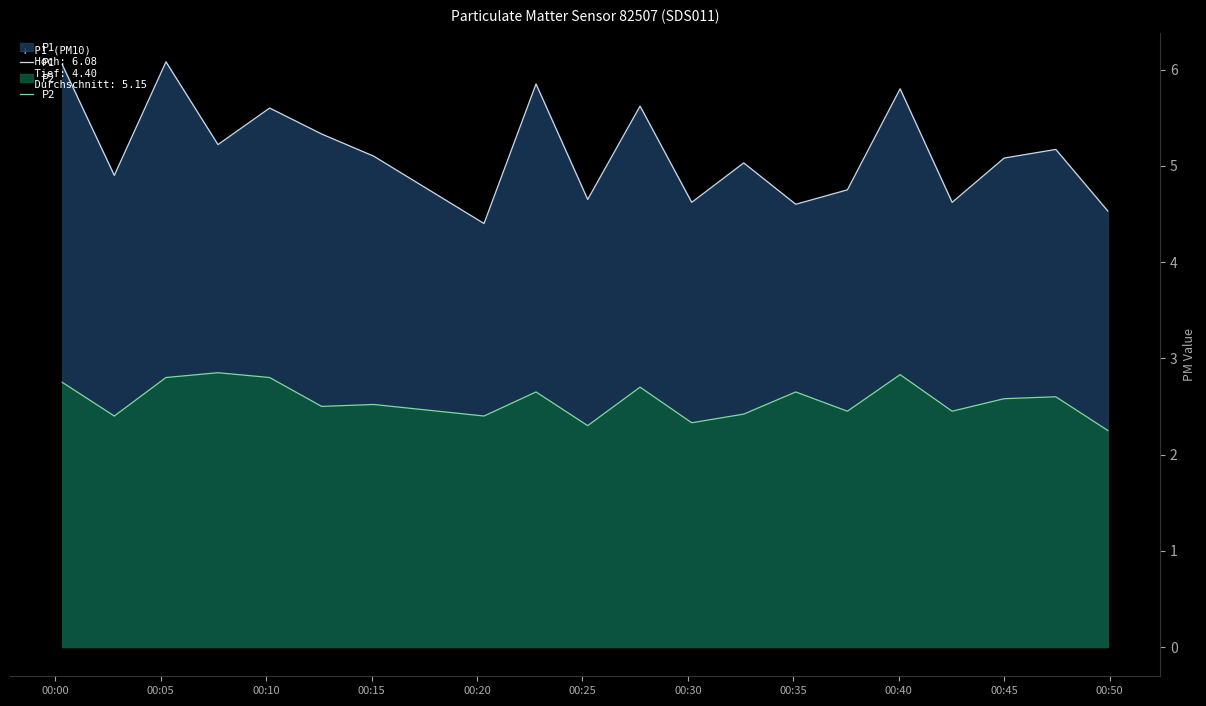

Which series has the largest range (max minus min)?

P1